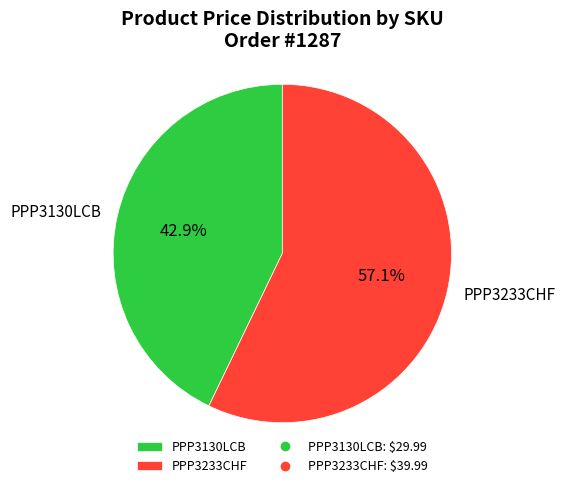

Is there a majority slice in this chart?

Yes